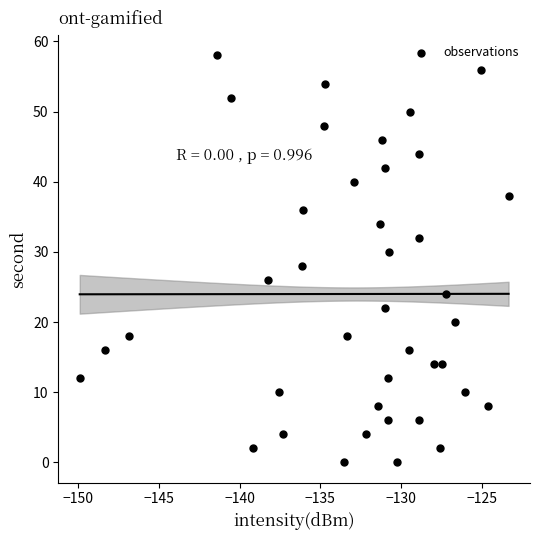

What is the range of Y values (max minus min)?

58